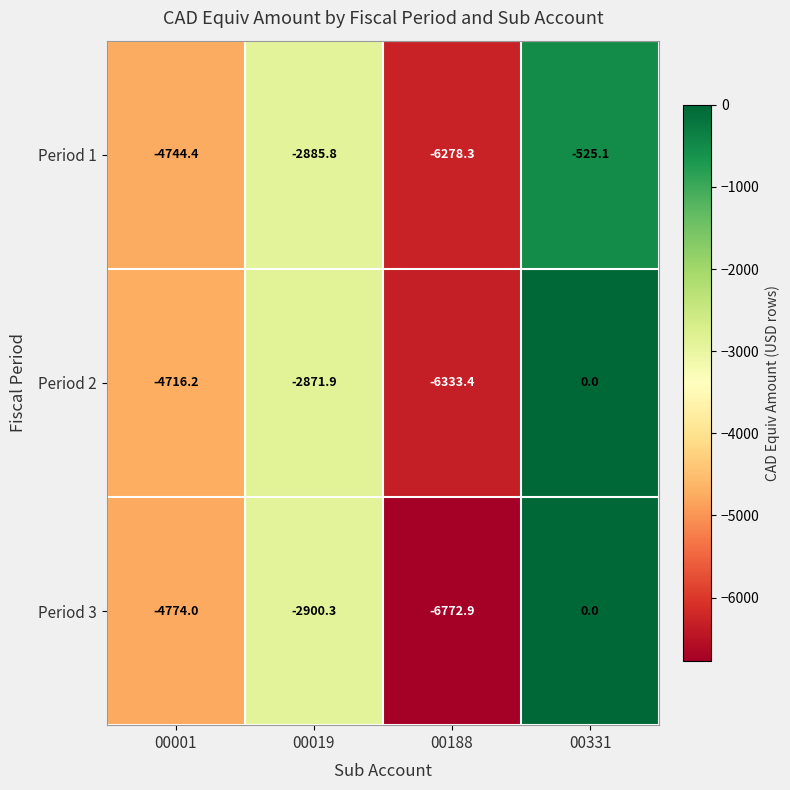

Which series has the widest spread of values?

Period 3